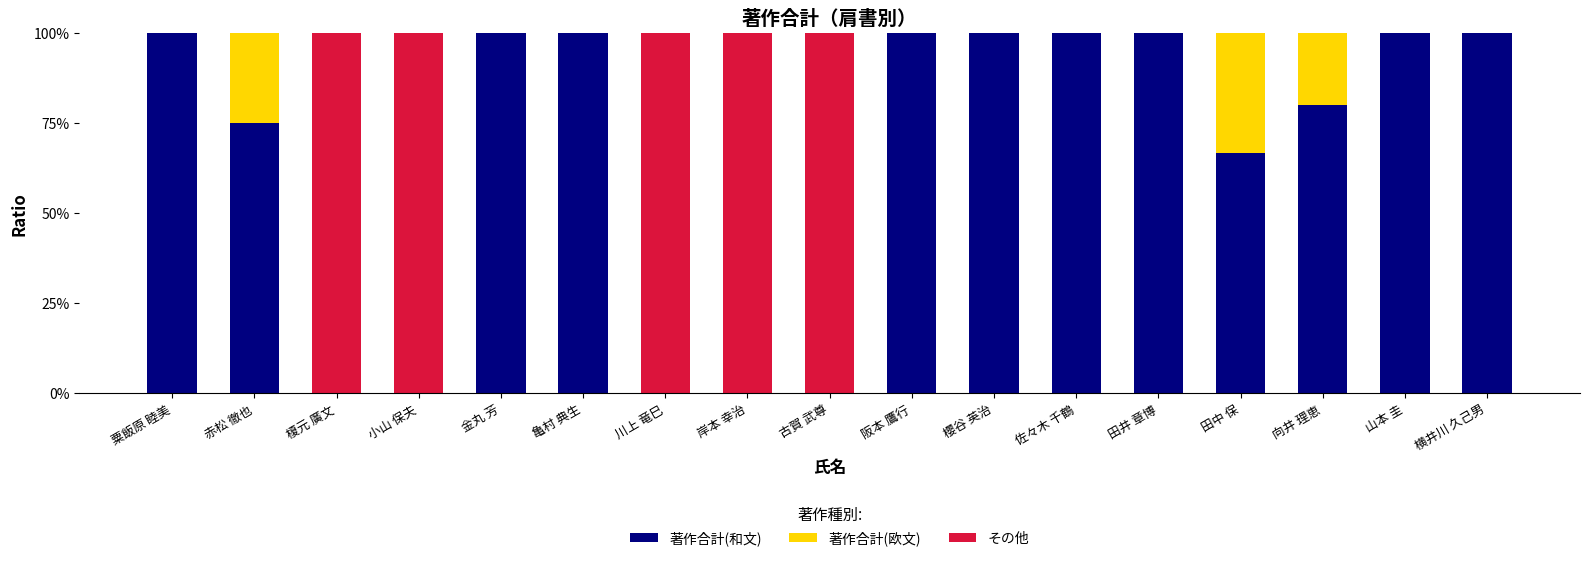

Are the bars grouped side by side (vs. stacked)?

No